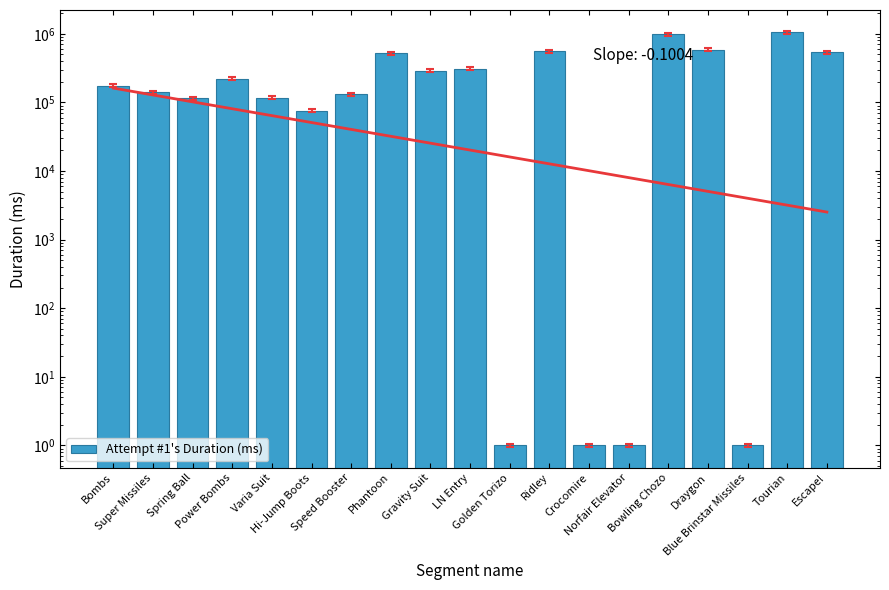

Reading right to left, transcribe all the data shown in this chart.

Escape!=533712	Tourian=1052330	Blue Brinstar Missiles=1	Draygon=586224	Bowling Chozo=982859	Norfair Elevator=1	Crocomire=1	Ridley=558438	Golden Torizo=1	LN Entry=310498	Gravity Suit=288189	Phantoon=520448	Speed Booster=130893	Hi-Jump Boots=75942	Varia Suit=117797	Power Bombs=221622	Spring Ball=115859	Super Missiles=140982	Bombs=174224